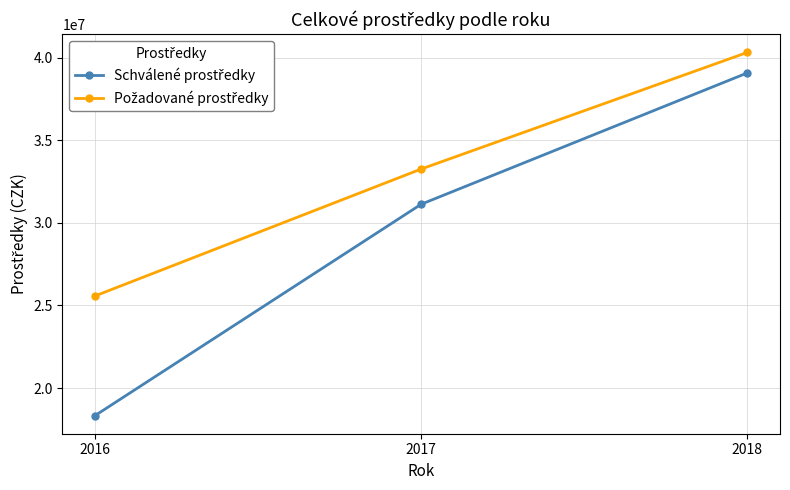

What is the difference between the highest and lowest values at 2016?

7241600